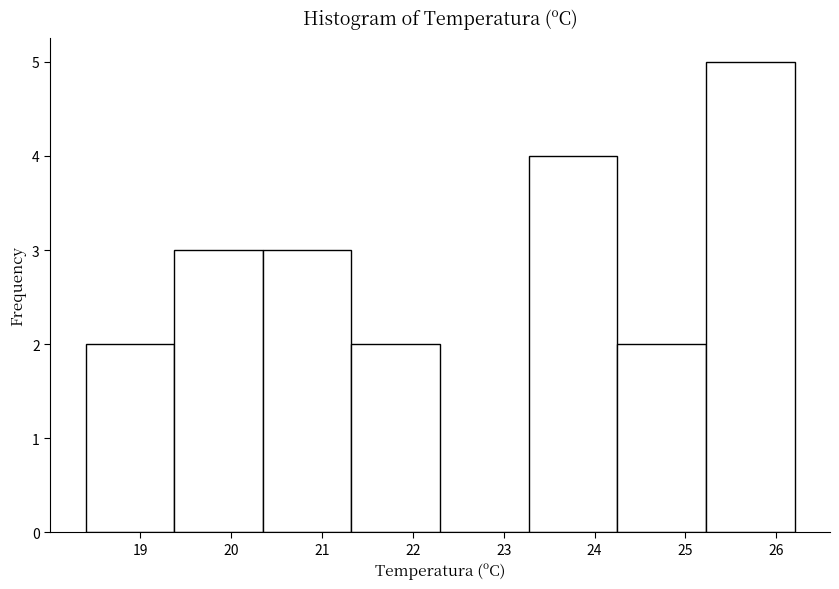

Reading left to right, transcribe this chart: for each bar, give the range it covers on the x-axis and its height. Neither the bar edges nor the heights are printed on the chart, so give them approximately, as read against the axes.

18.4 to 19.4: 2
19.4 to 20.4: 3
20.4 to 21.3: 3
21.3 to 22.3: 2
22.3 to 23.3: 0
23.3 to 24.3: 4
24.3 to 25.2: 2
25.2 to 26.2: 5